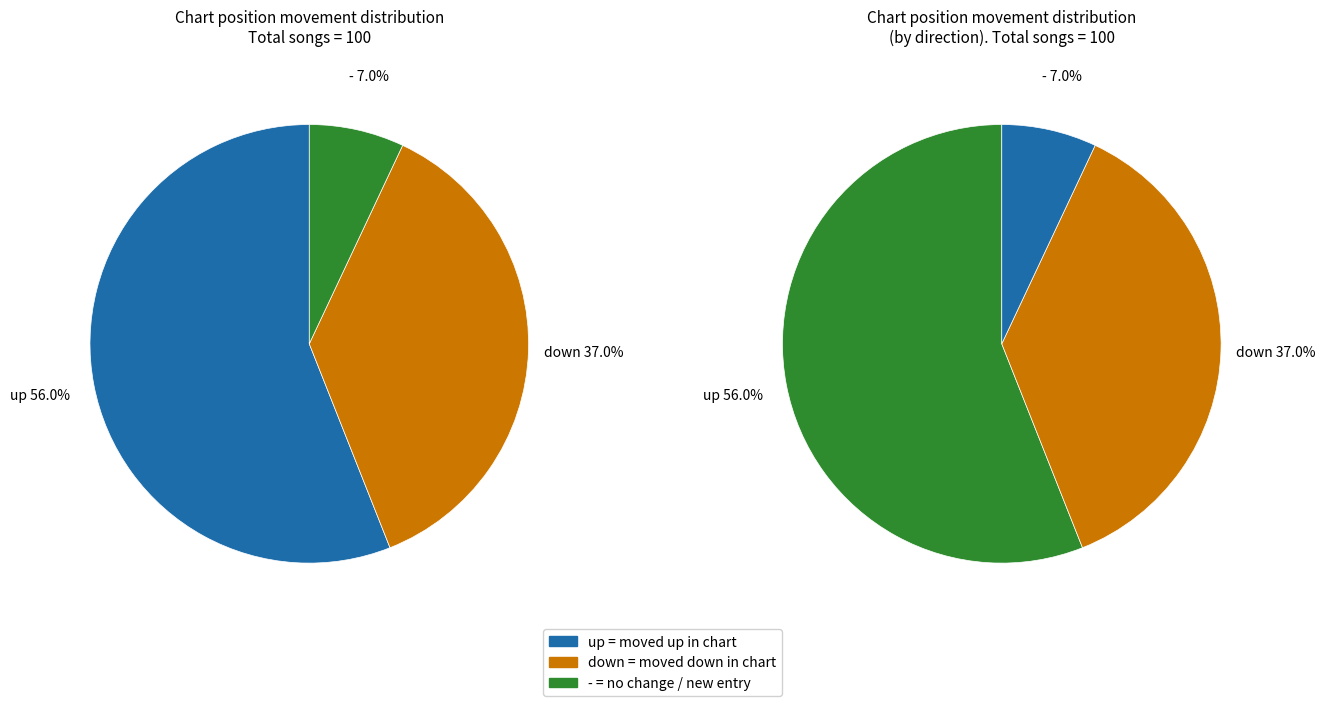

Which category accounts for the majority?

up